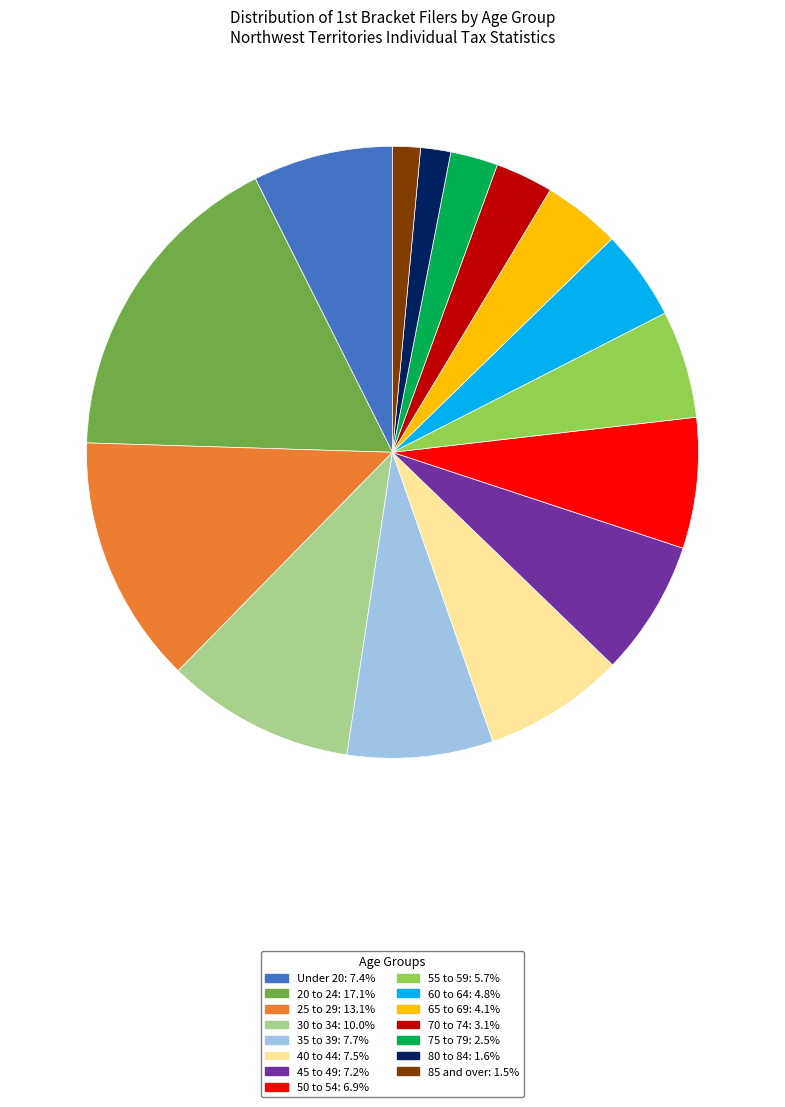

Is there a majority slice in this chart?

No